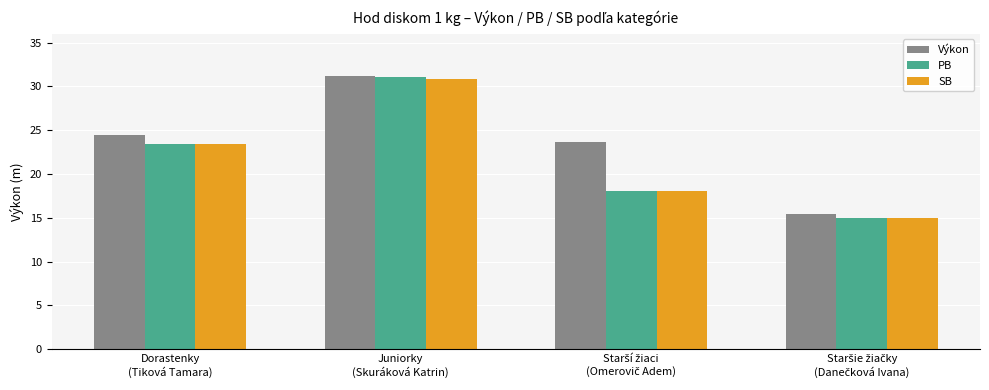

How many groups of bars are there?

4